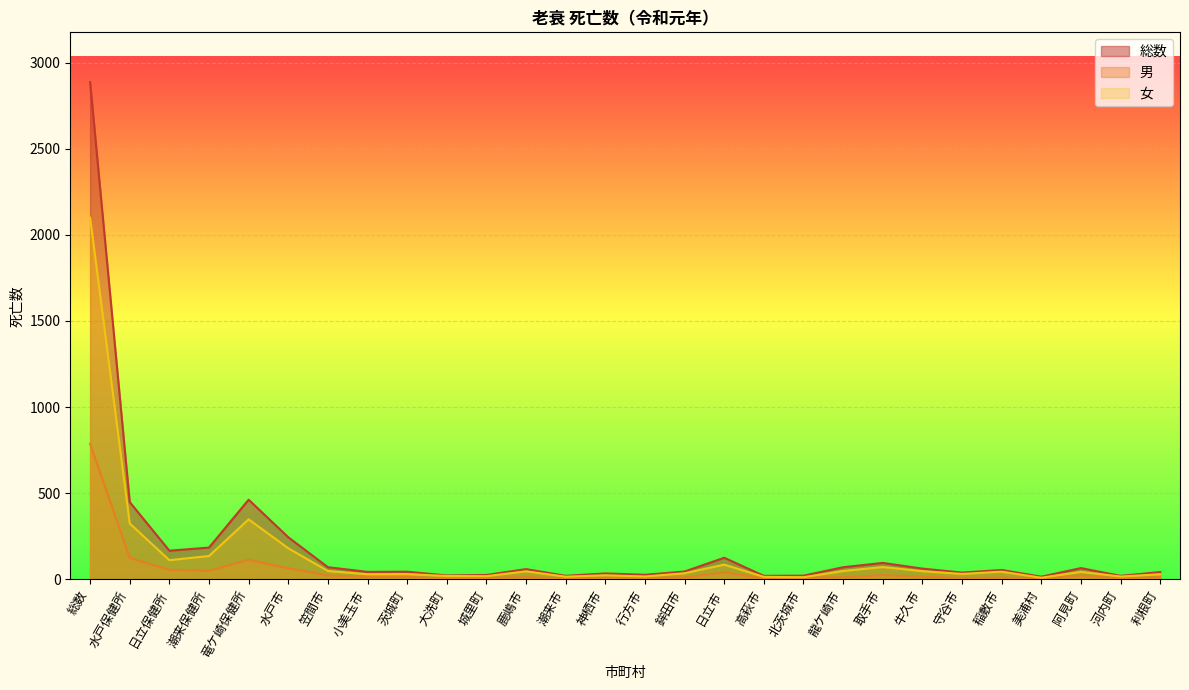

What is the difference between the second highest and minimum values in the 女 series?

339